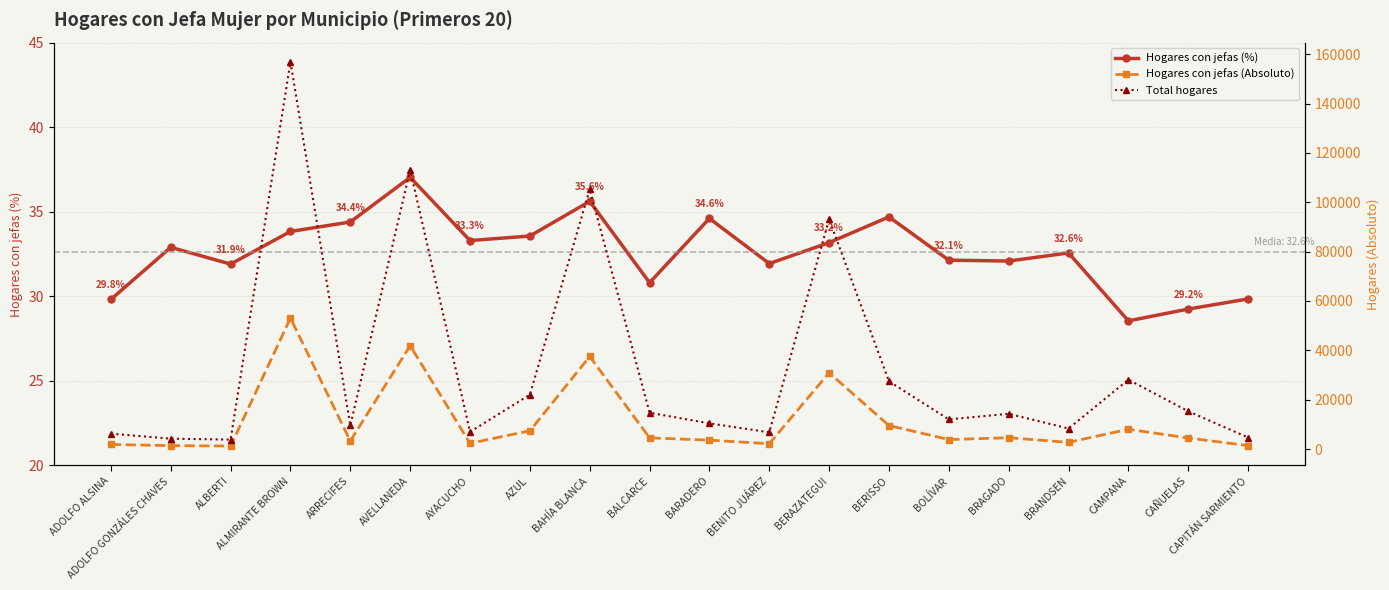

What is the difference between the second highest and second lowest values in the Hogares con jefas (%) series?

6.4